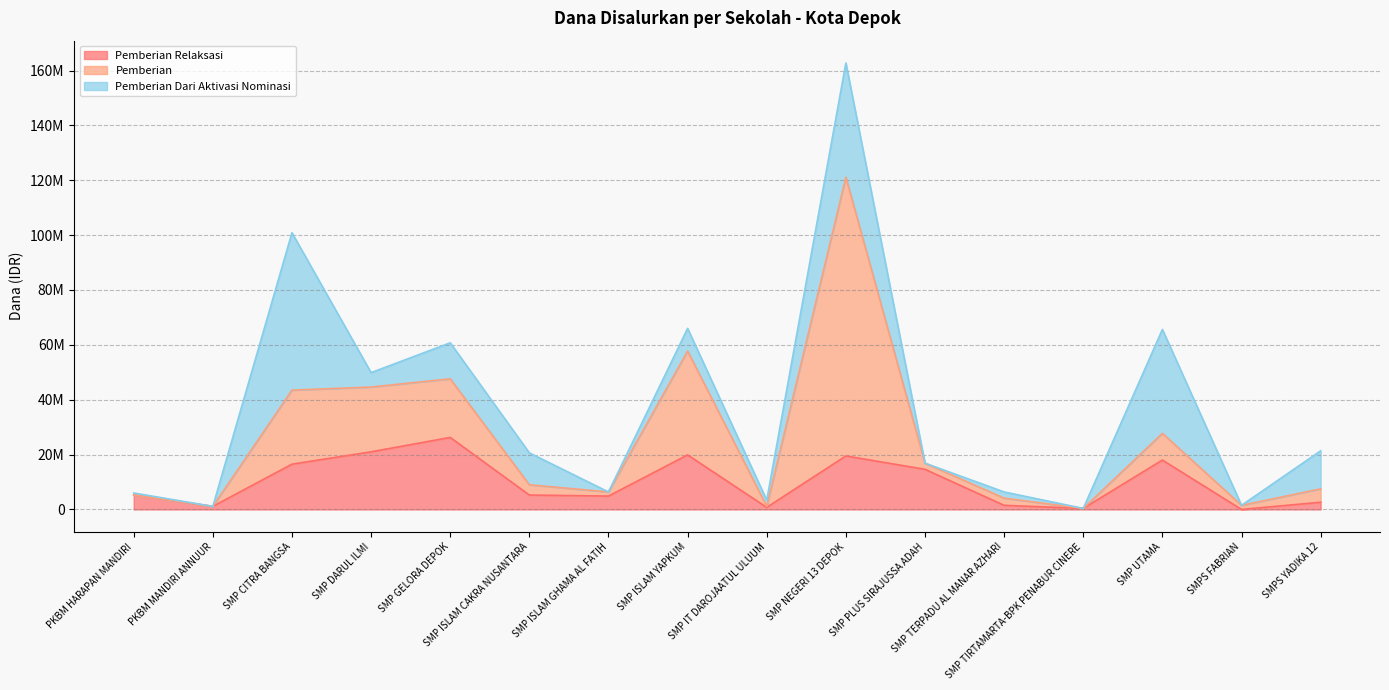

True or false: Pemberian Relaksasi has a value of 5250000 at PKBM HARAPAN MANDIRI.

True